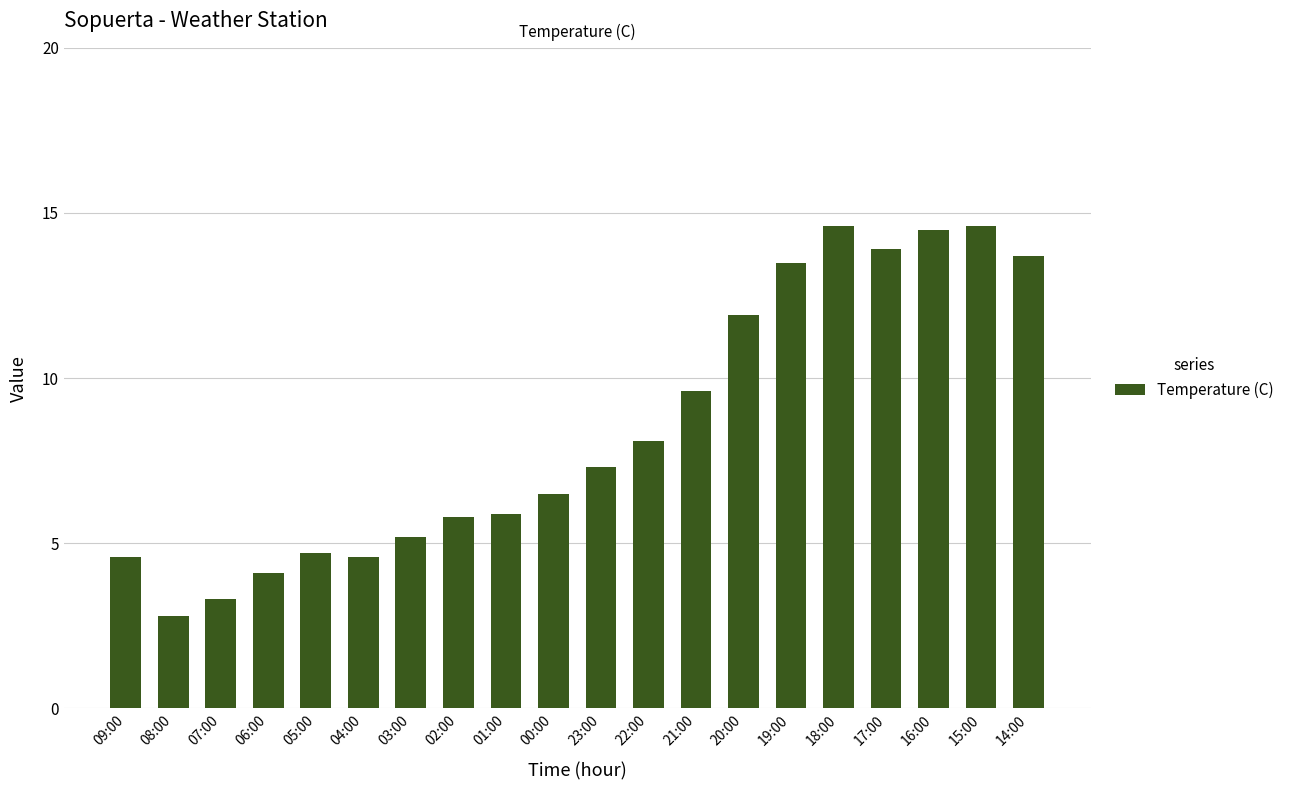

True or false: the data shows 14.6 at 15:00.

True